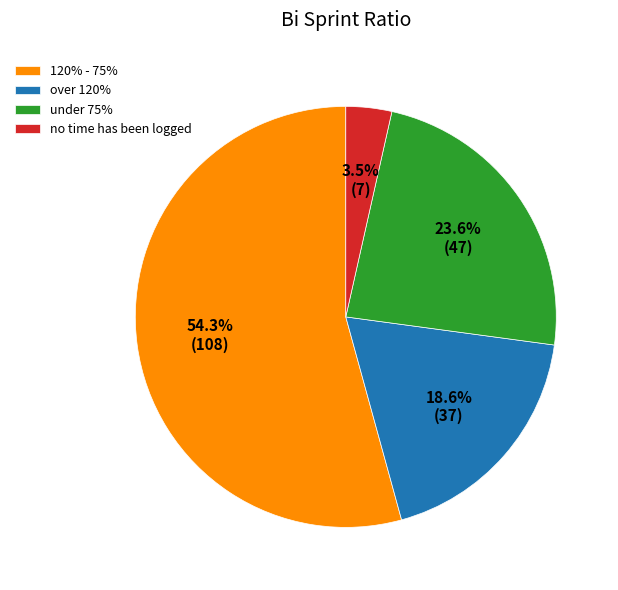

How many slices are in this pie chart?

4